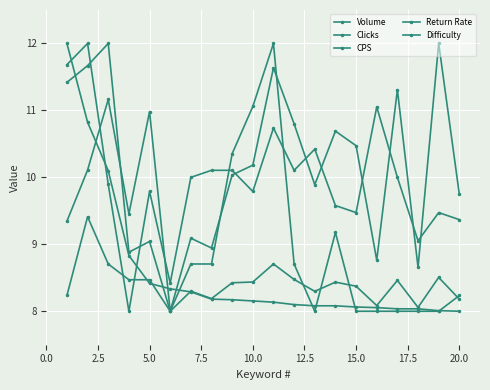

How many data points does each series have?

20